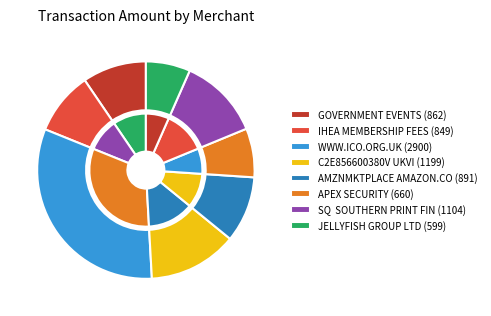

To the nearest percent, what is the difference between the largest and smallest slice percentages?

25%